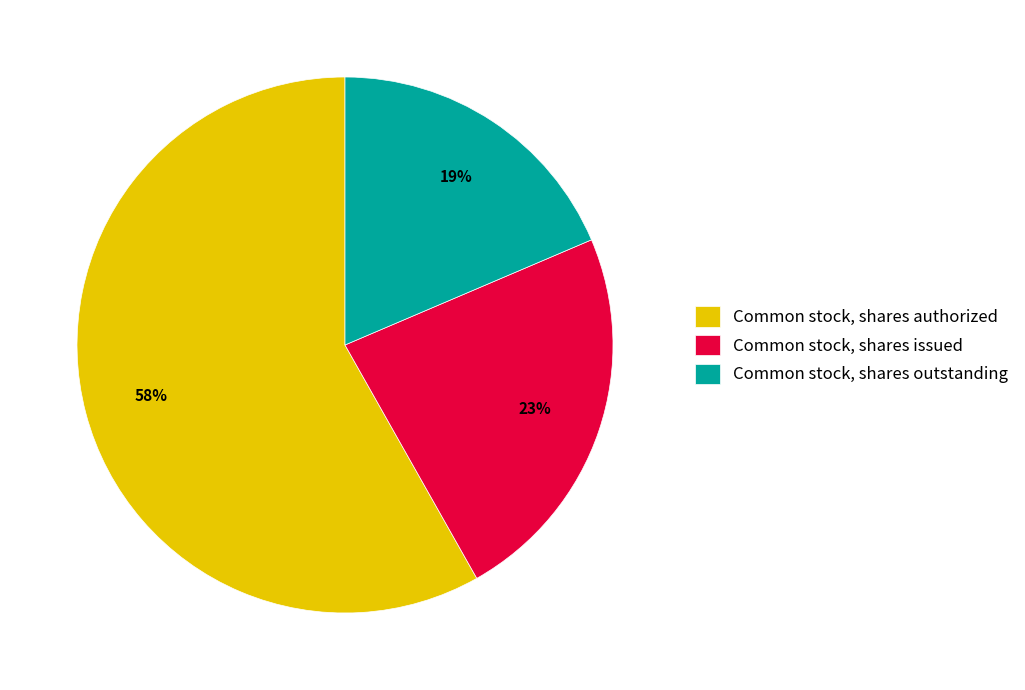

Which slice represents more than half of the pie?

Common stock, shares authorized